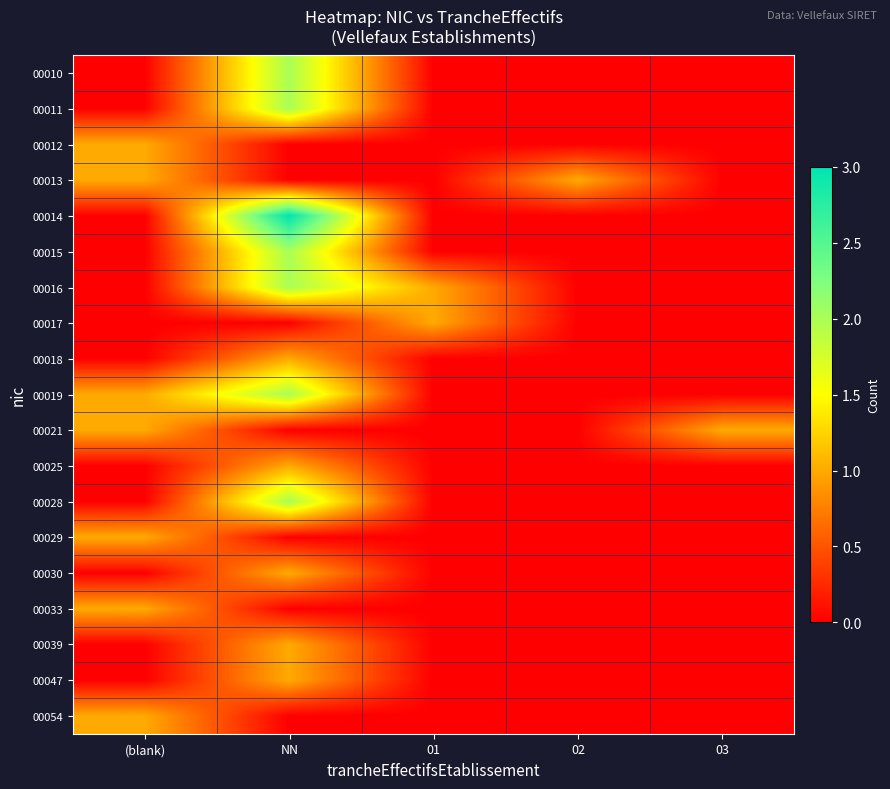

How many data points does each series have?

5